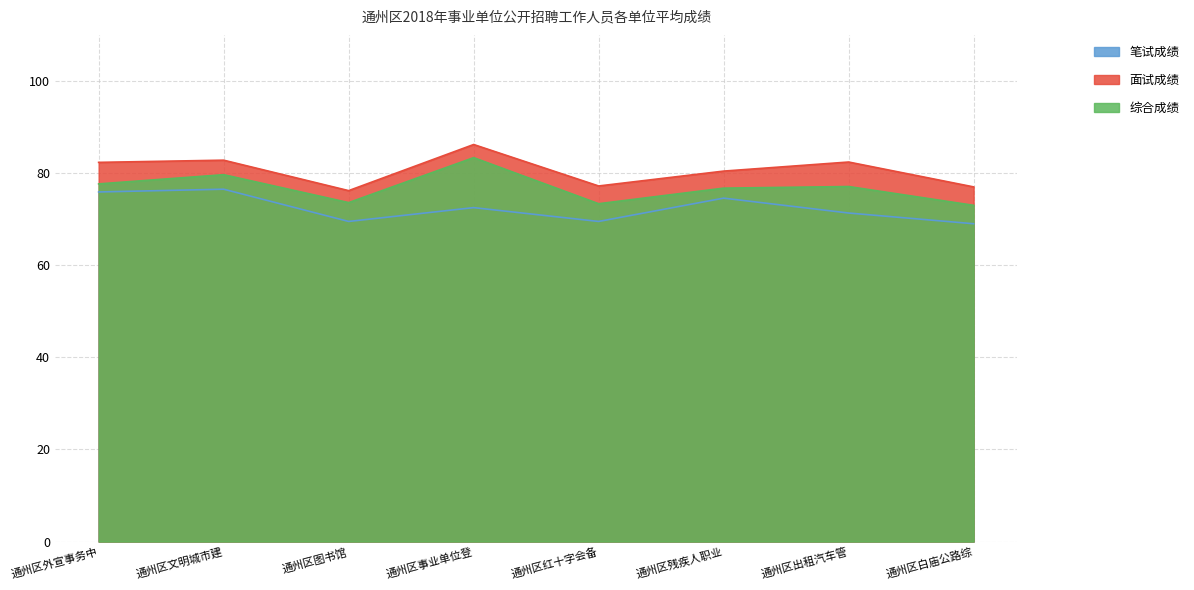

What value does the 面试成绩 series have at 通州区事业单位登?

86.2